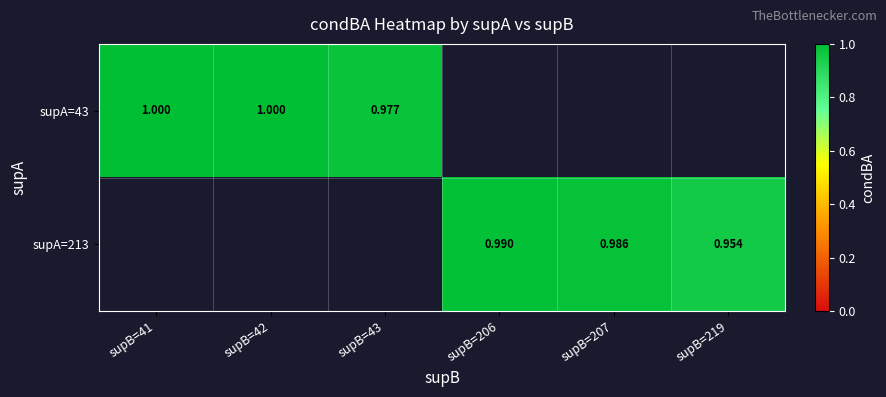

At which label is supA=43 closest to 0?

supB=43